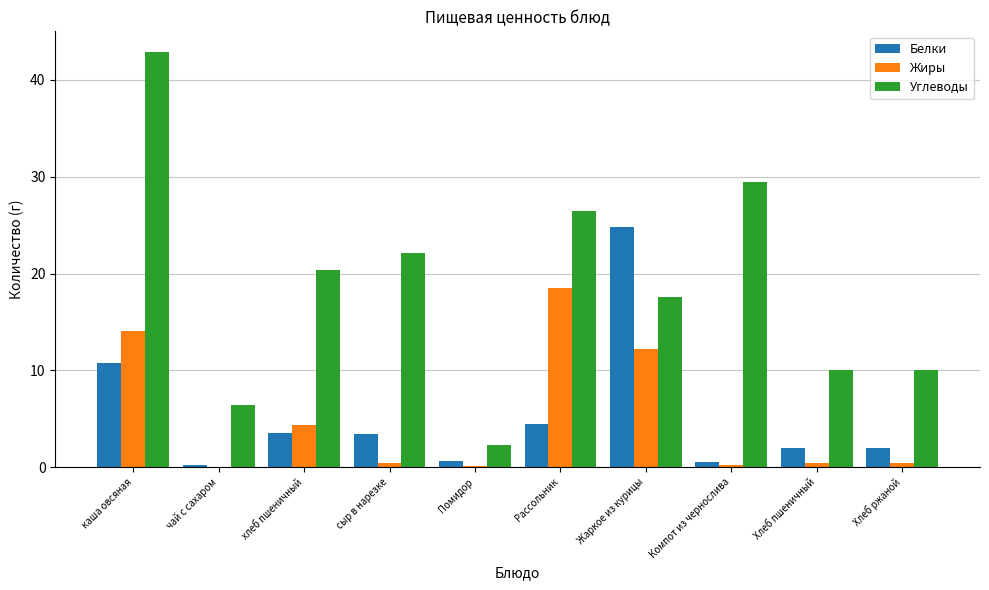

The Жиры series shows 14.1 at каша овсяная. True or false?

True